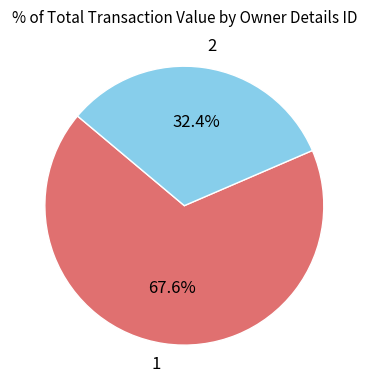

Rank the categories by value from highest to lowest.

1, 2